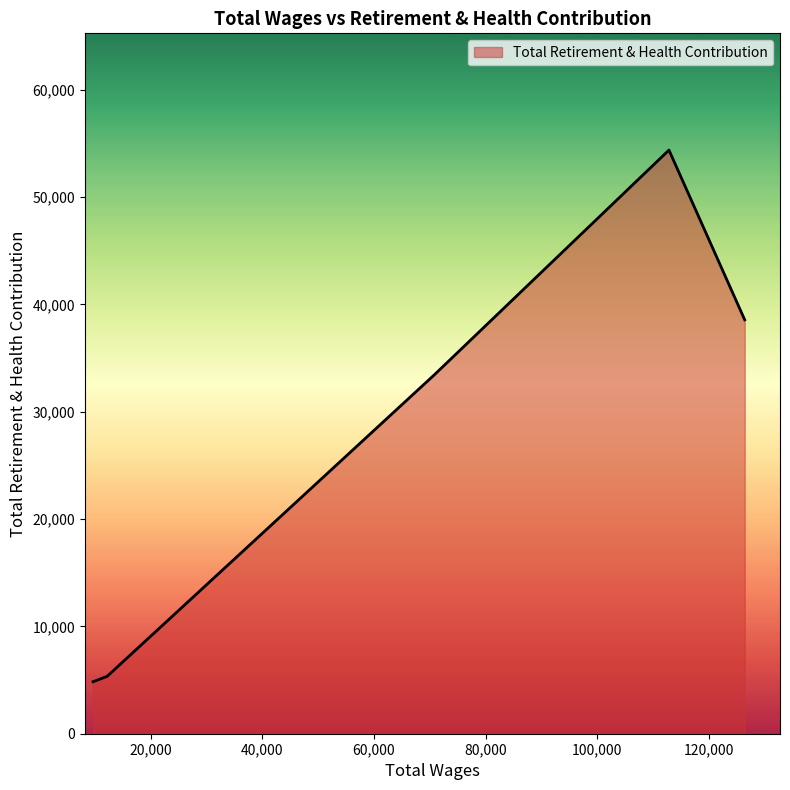

How many interior local peaks (higher than both neighbors) does the data have?

1